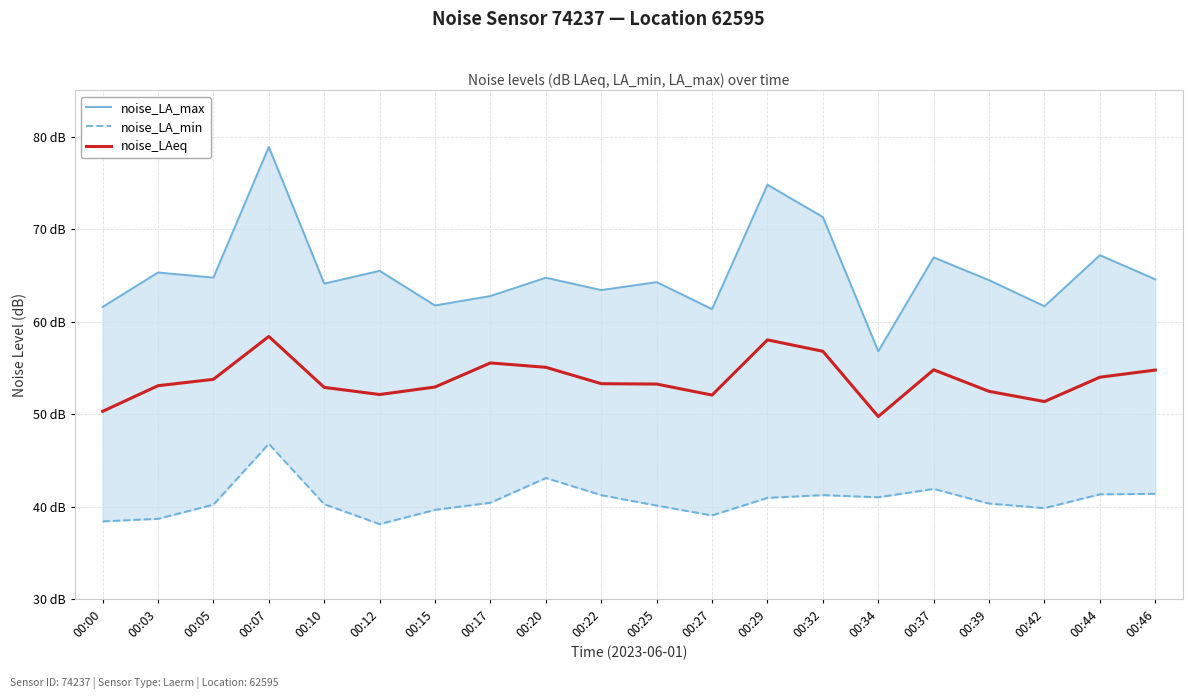

The value of noise_LAeq at 00:46 is 54.8. True or false?

True